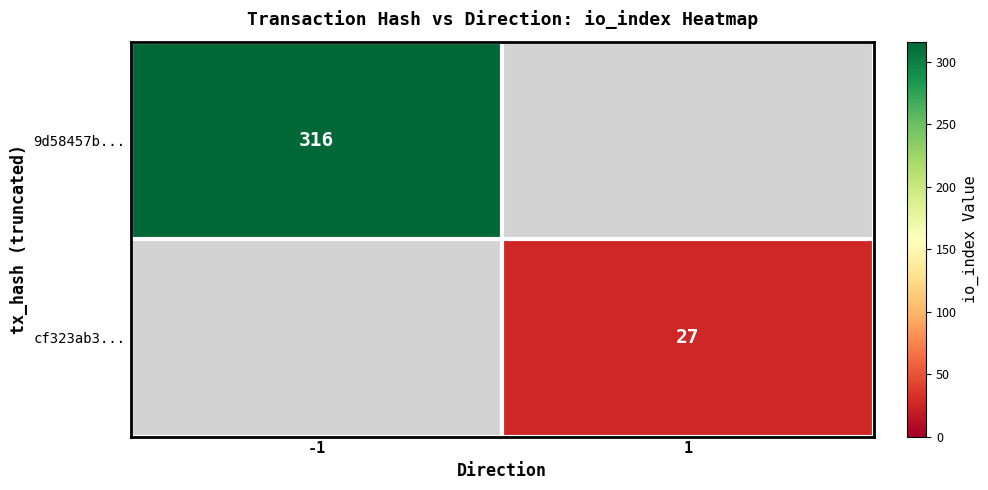

At how many categories does at least one series exceed 121?

1